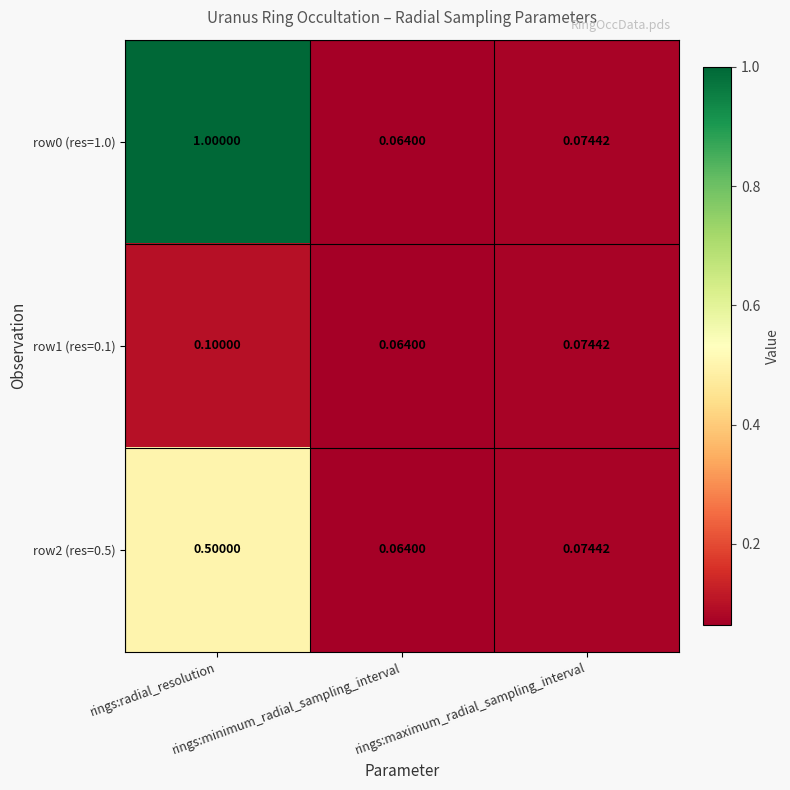

How many distinct data groups are displayed?

3